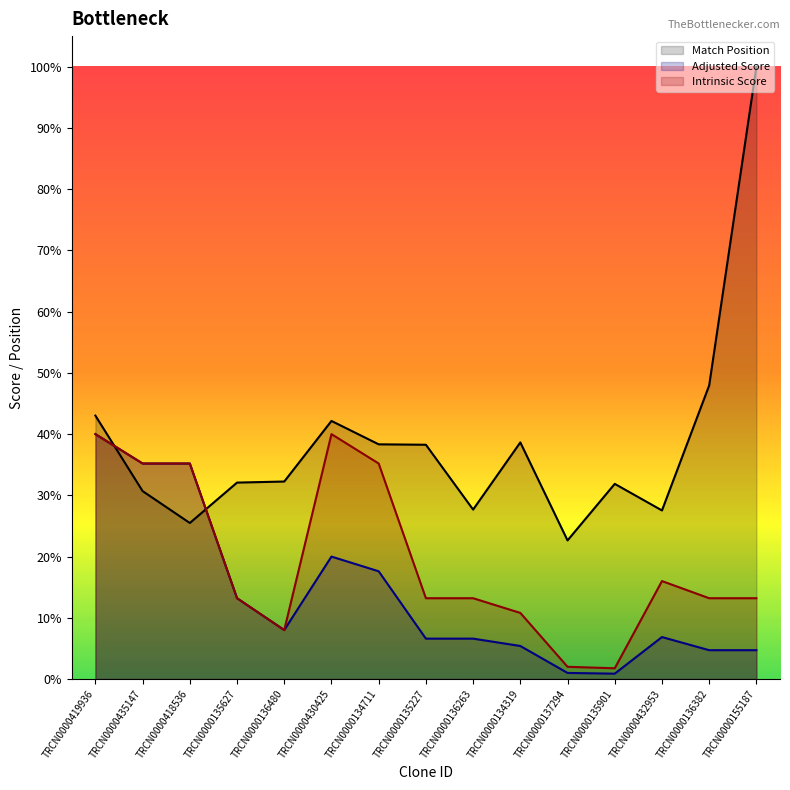

Reading left to right, extract all data points from this chart.

Match Position: TRCN0000419936=1239.0	TRCN0000435147=884.0	TRCN0000418536=734.0	TRCN0000135627=924.0	TRCN0000136480=929.0	TRCN0000430425=1214.0	TRCN0000134711=1104.0	TRCN0000135227=1102.0	TRCN0000136263=797.0	TRCN0000134319=1113.0	TRCN0000137294=652.0	TRCN0000135901=918.0	TRCN0000432953=793.0	TRCN0000136382=1381.0	TRCN0000155187=2880.0
Adjusted Score: TRCN0000419936=1152.0	TRCN0000435147=1013.8	TRCN0000418536=1013.8	TRCN0000135627=380.2	TRCN0000136480=230.4	TRCN0000430425=576.0	TRCN0000134711=506.9	TRCN0000135227=190.1	TRCN0000136263=190.1	TRCN0000134319=155.5	TRCN0000137294=28.8	TRCN0000135901=25.3	TRCN0000432953=197.5	TRCN0000136382=135.8	TRCN0000155187=135.8
Intrinsic Score: TRCN0000419936=1152.0	TRCN0000435147=1013.8	TRCN0000418536=1013.8	TRCN0000135627=380.2	TRCN0000136480=230.4	TRCN0000430425=1152.0	TRCN0000134711=1013.8	TRCN0000135227=380.2	TRCN0000136263=380.2	TRCN0000134319=311.0	TRCN0000137294=57.6	TRCN0000135901=50.7	TRCN0000432953=460.8	TRCN0000136382=380.2	TRCN0000155187=380.2